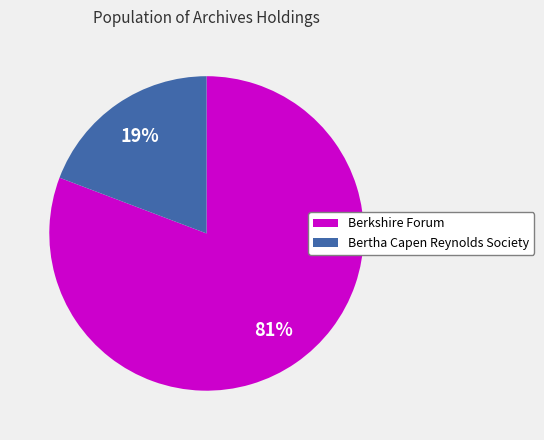

Do Berkshire Forum and Bertha Capen Reynolds Society together represent more than half of the pie?

Yes